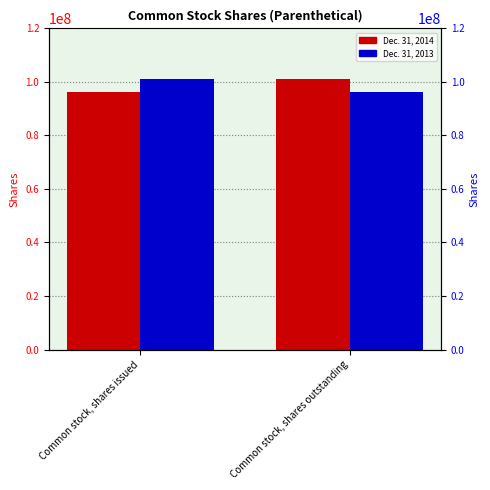

True or false: Dec. 31, 2014 has a value of 101207000 at Common stock, shares outstanding.

True